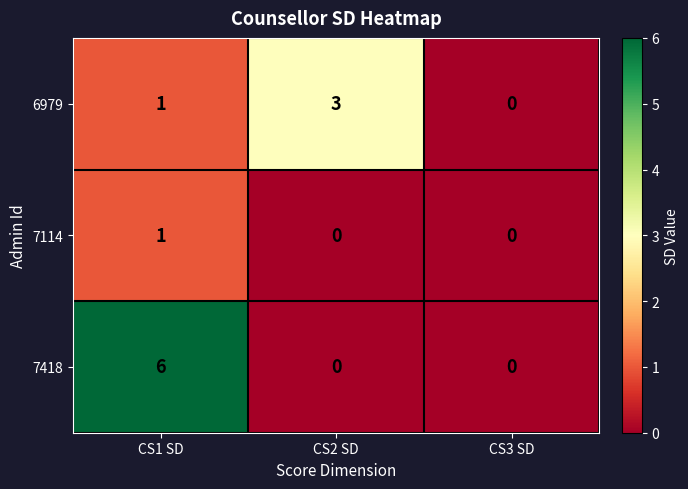

Reading left to right, list all the values displayed in this chart.

6979: CS1 SD=1	CS2 SD=3	CS3 SD=0
7114: CS1 SD=1	CS2 SD=0	CS3 SD=0
7418: CS1 SD=6	CS2 SD=0	CS3 SD=0